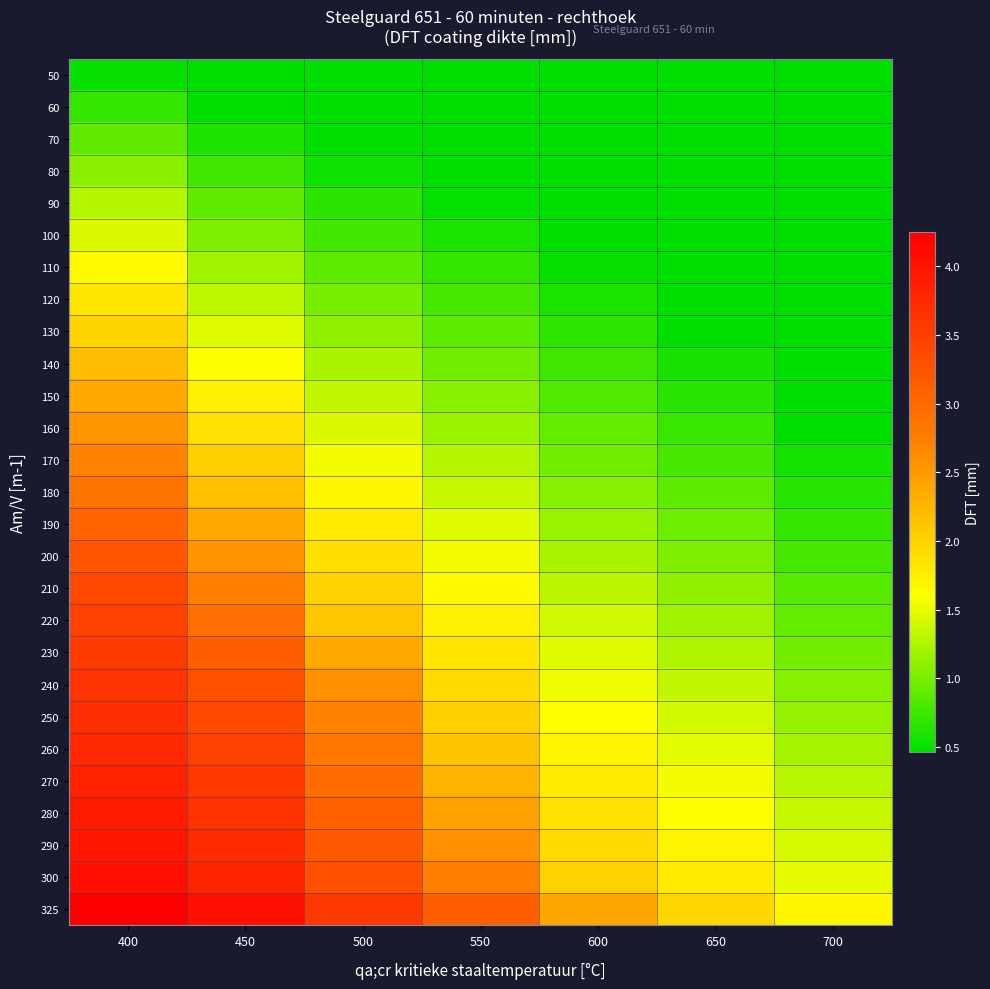

What is the difference between the highest and lowest values at 400?

3.7